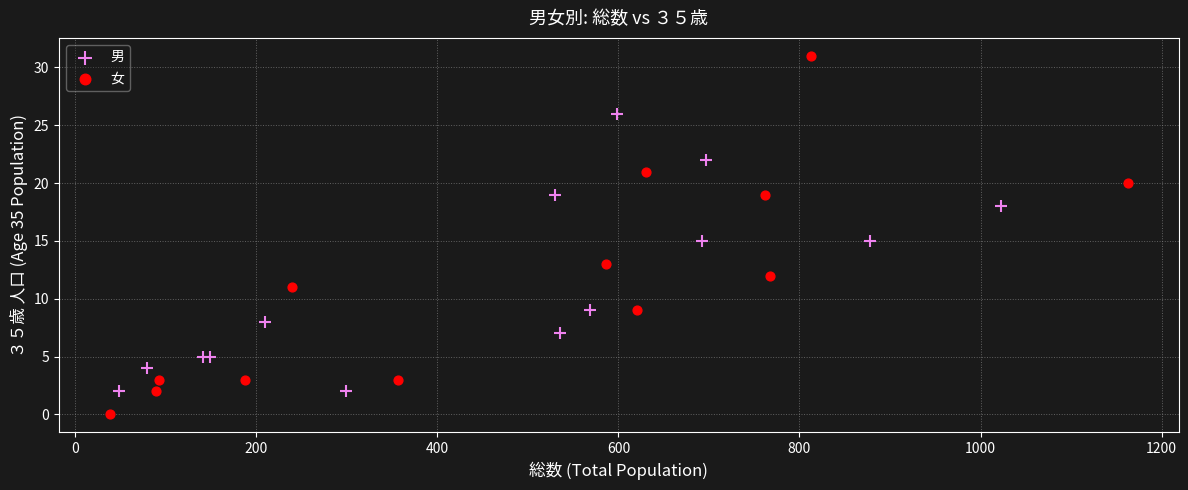

Which series has the largest Y range (max minus min)?

女